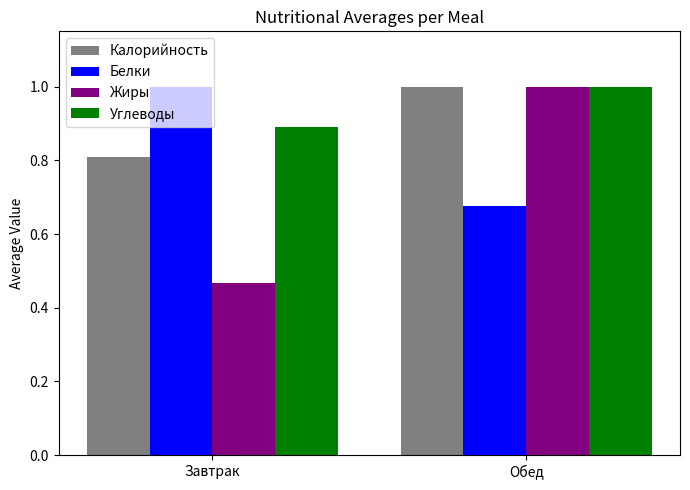

Which series has the largest total across all categories?

Углеводы